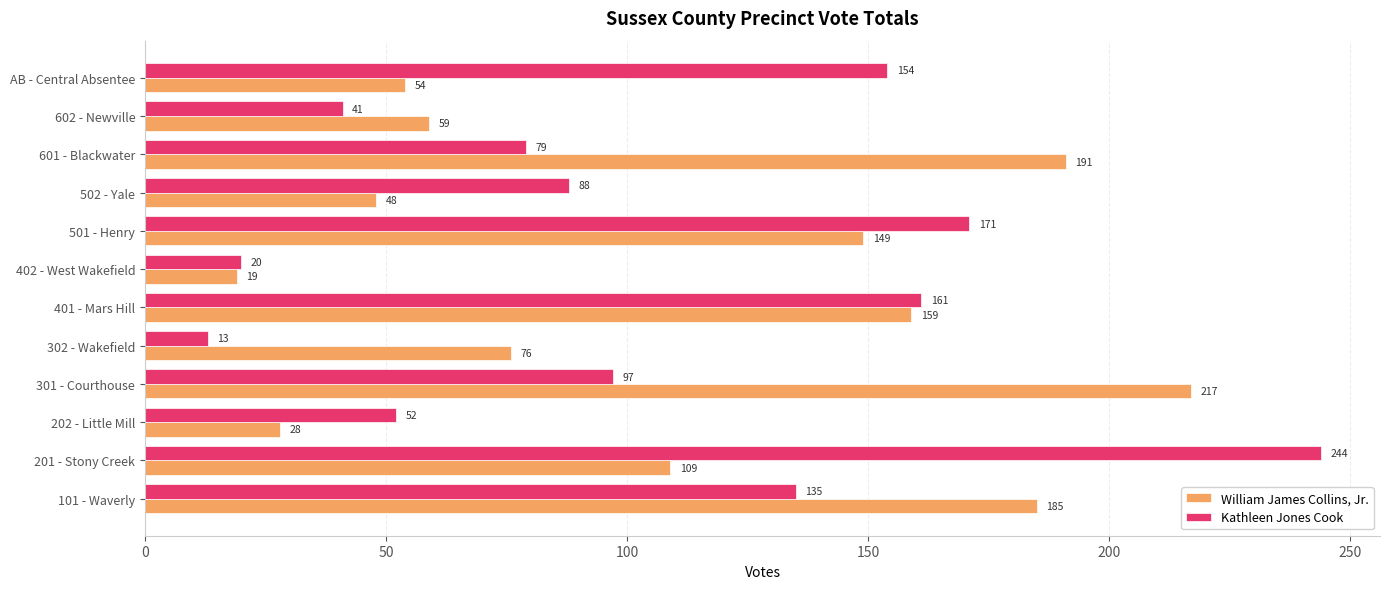

At 301 - Courthouse, list the series in order from smallest to largest.

Kathleen Jones Cook, William James Collins, Jr.